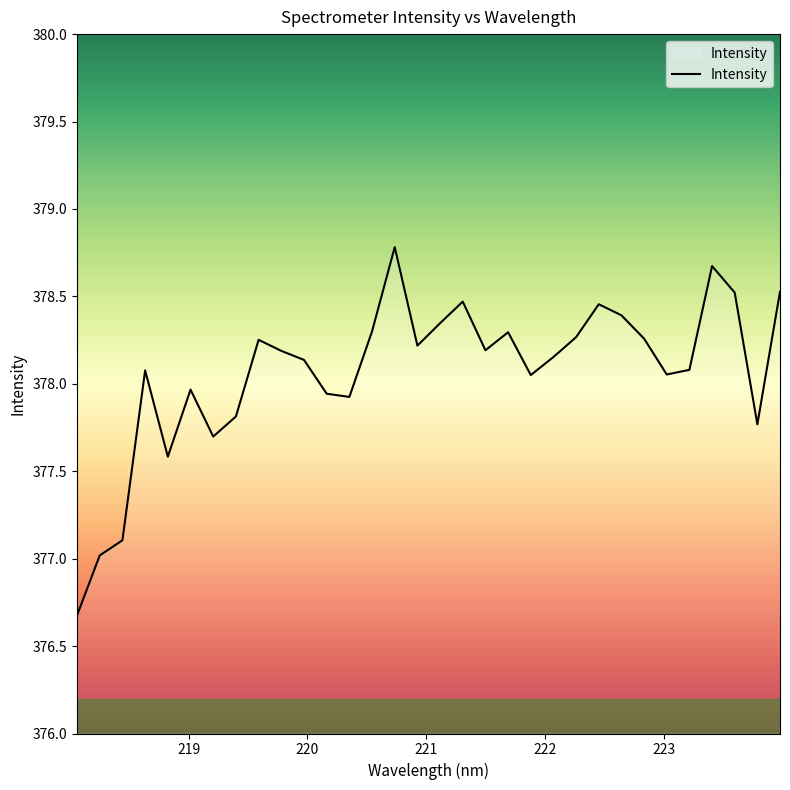

What is the sum of all values?

12098.2